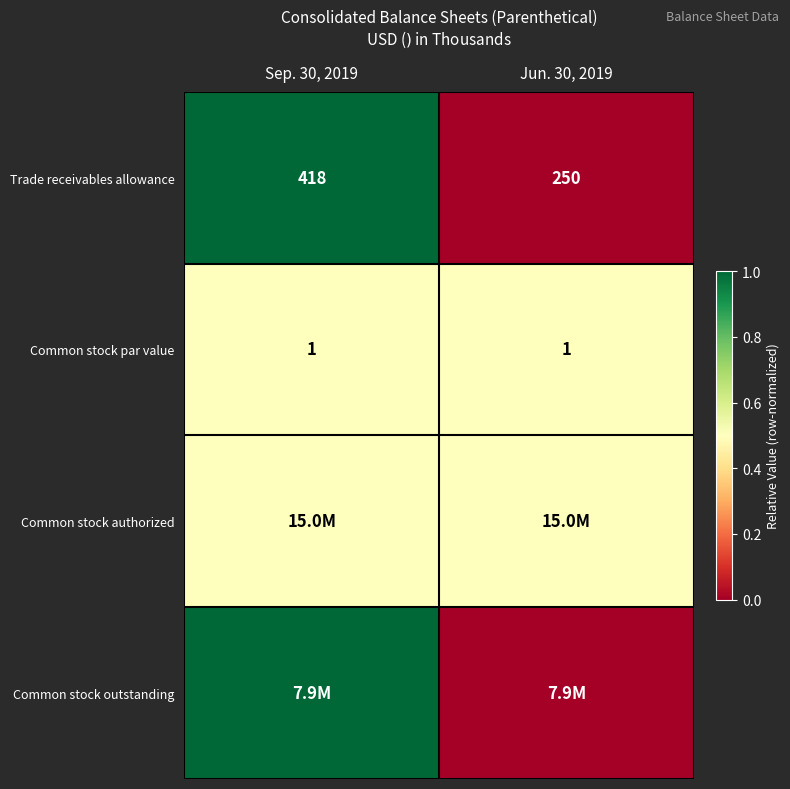

What is the lowest value of the Common stock par value series?

1.0